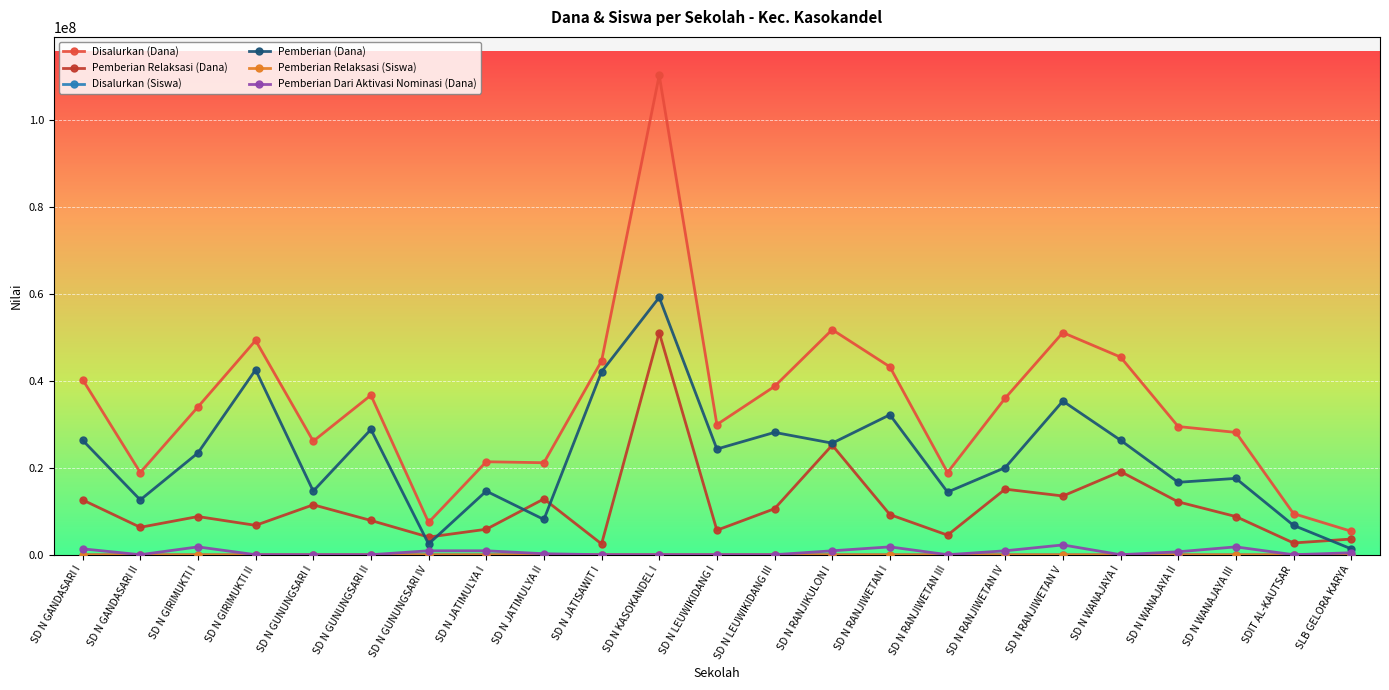

What is the maximum value shown in the chart?

110250000